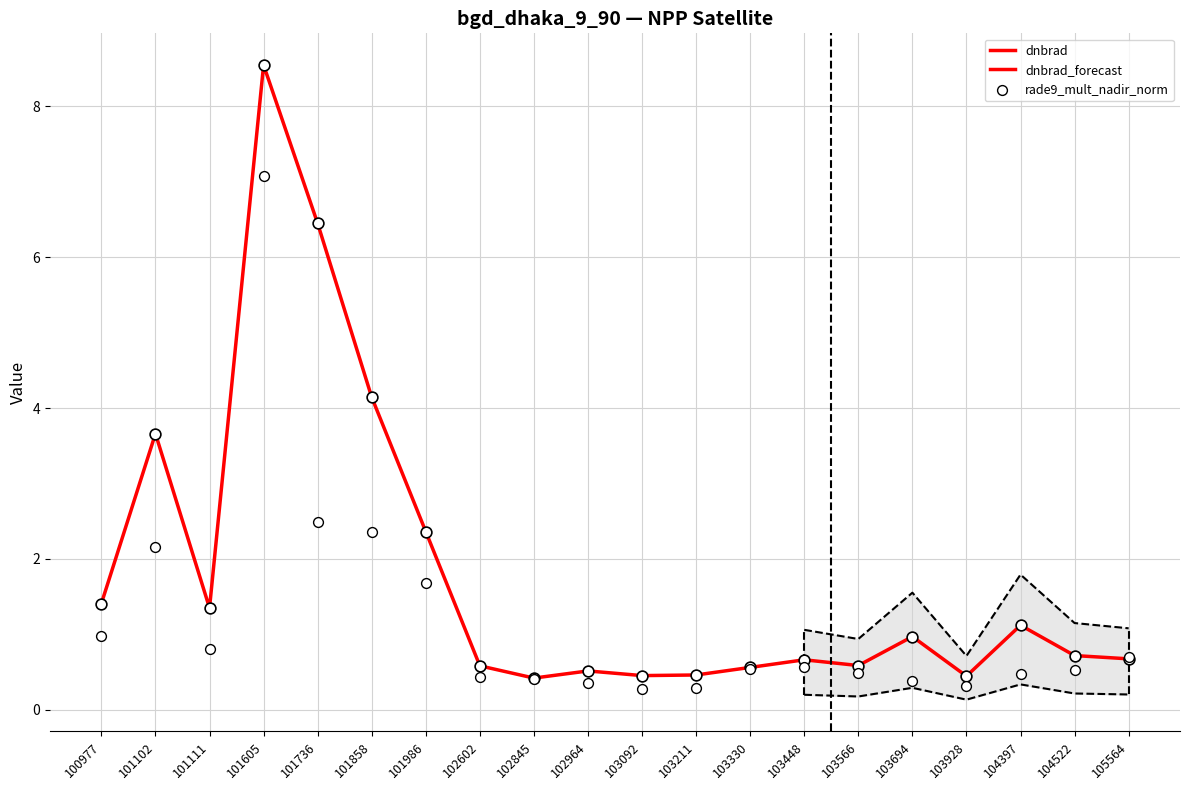

Between 104522 and 103928, which is larger?

104522